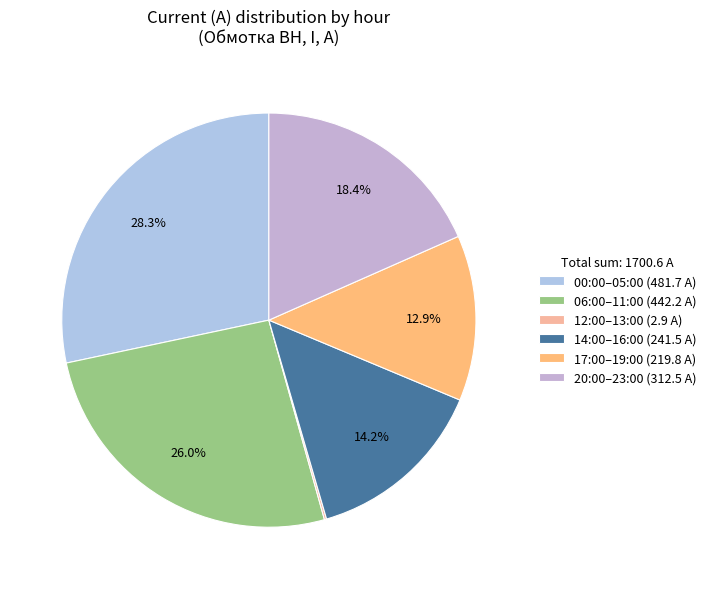

Is there a majority slice in this chart?

No